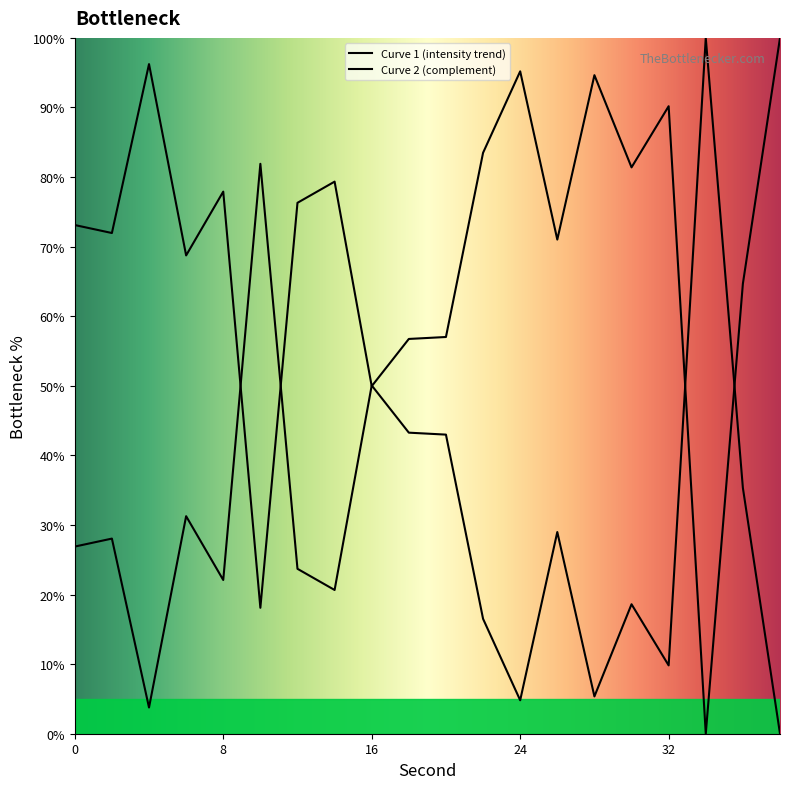

How many interior local valleys (lower than both neighbors) does the data have?

7